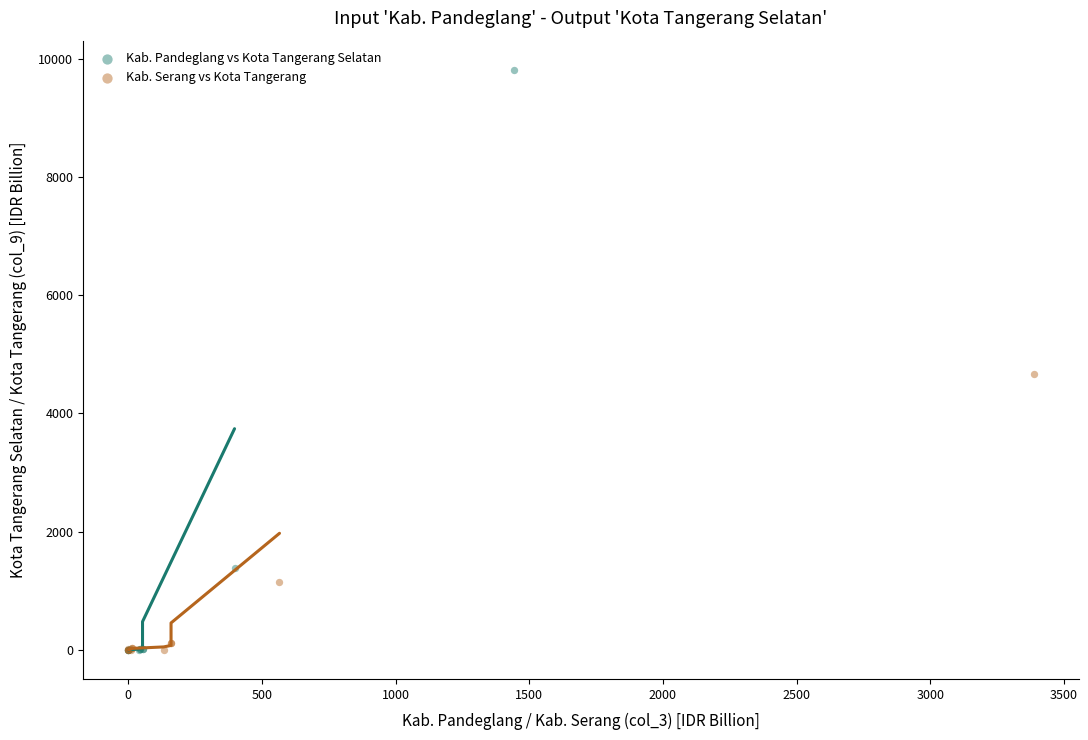

Which series reaches the maximum Y coordinate?

Kab. Pandeglang vs Kota Tangerang Selatan